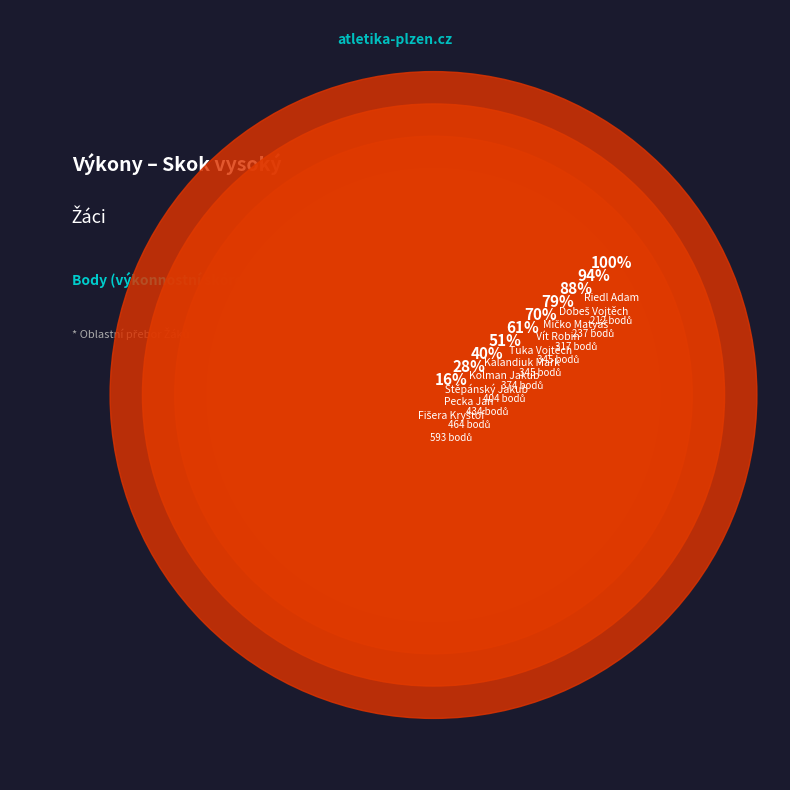

Rank the categories by value from highest to lowest.

Fišera Kryštof, Pecka Jan, Štěpánský Jakub, Kolman Jakub, Kalandiuk Mark, Tuka Vojtěch, Vít Robin, Míčko Matyáš, Dobeš Vojtěch, Riedl Adam